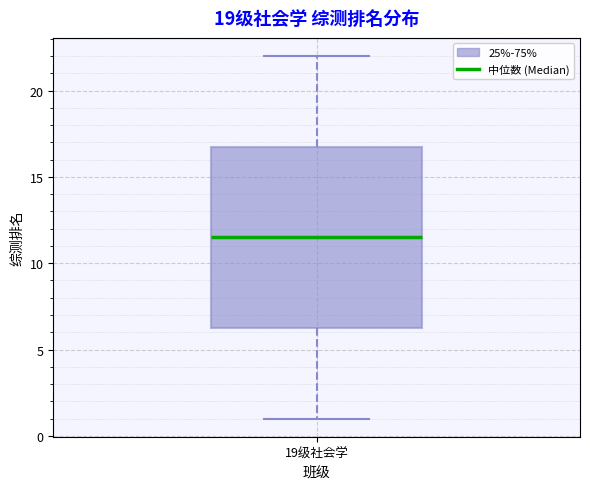

Where does the median line of the box for 19级社会学 sit on the y-axis? The values are not printed on the chart, so give them approximately, as read against the axis.

11.5